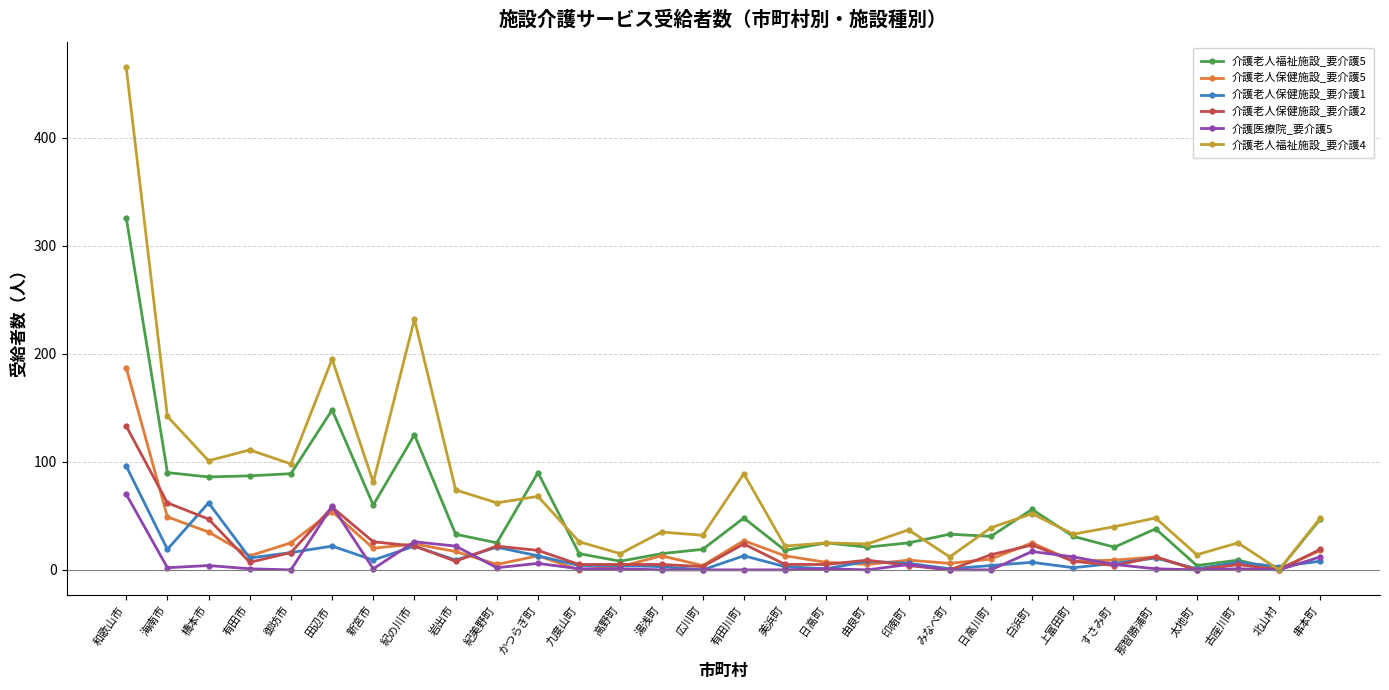

What is the spread (max minus min) of values at みなべ町?

33